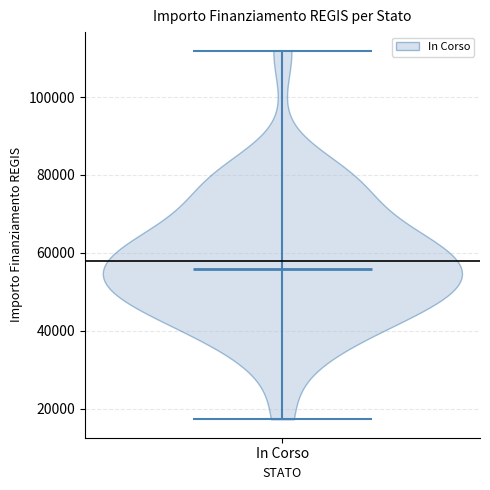

Read this violin plot against the y-axis: where its median line is, and the lowest and highest points the violin reaches. The values are not printed on the chart, so give them approximately, as read against the axis.

median line 56000, lowest point 18000, highest point 112000